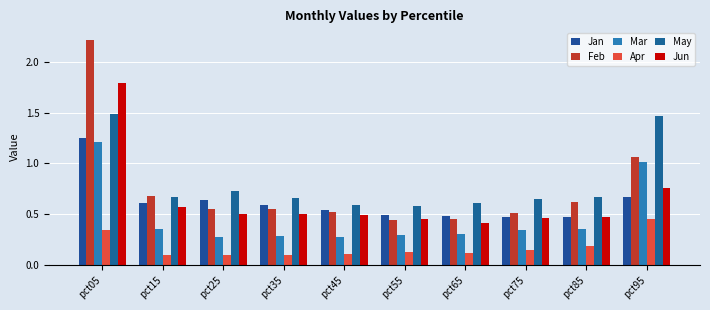

Count the number of data series in this chart.

6